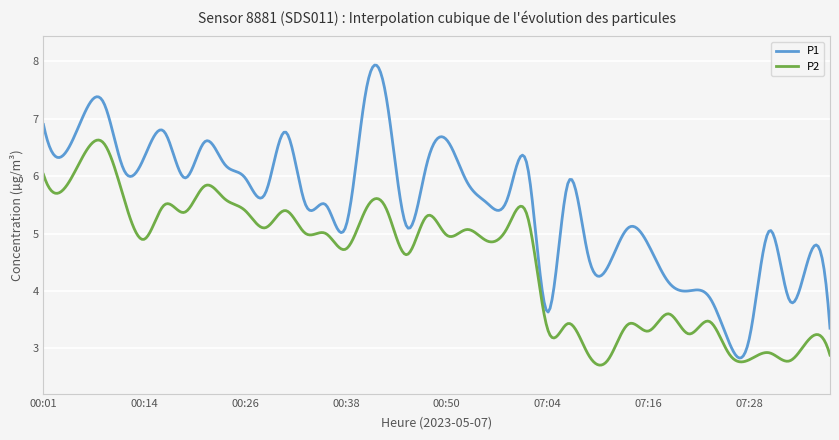

What is the minimum value for P2?

2.7